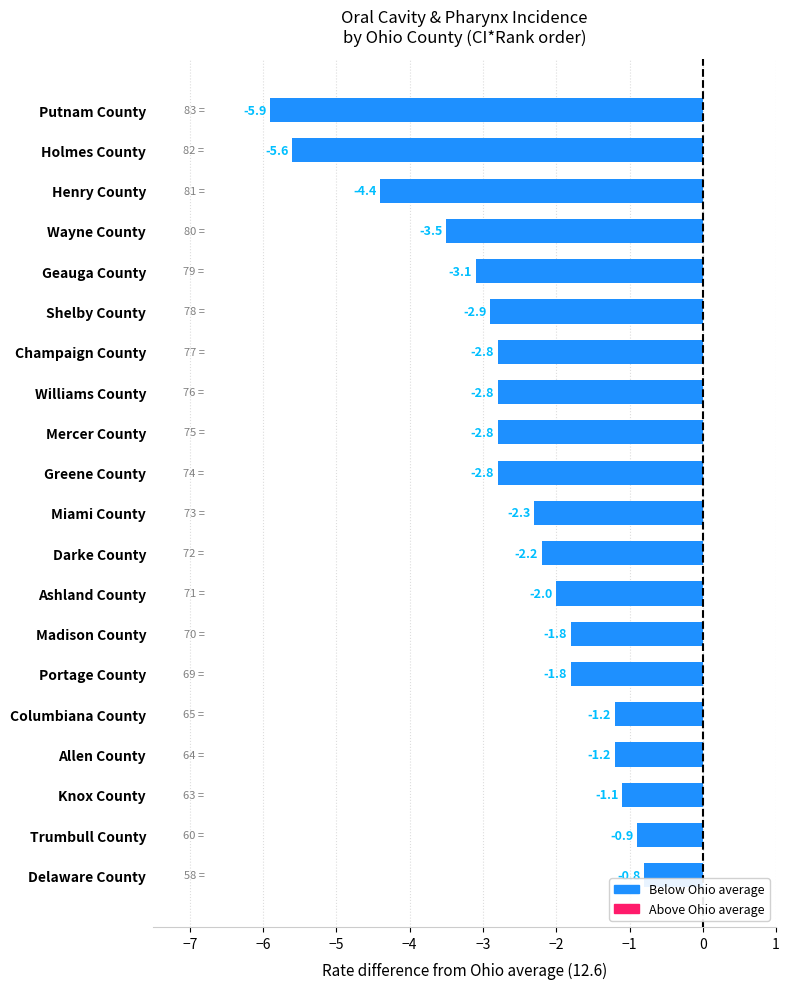

What is the difference between the maximum and minimum values?

5.1